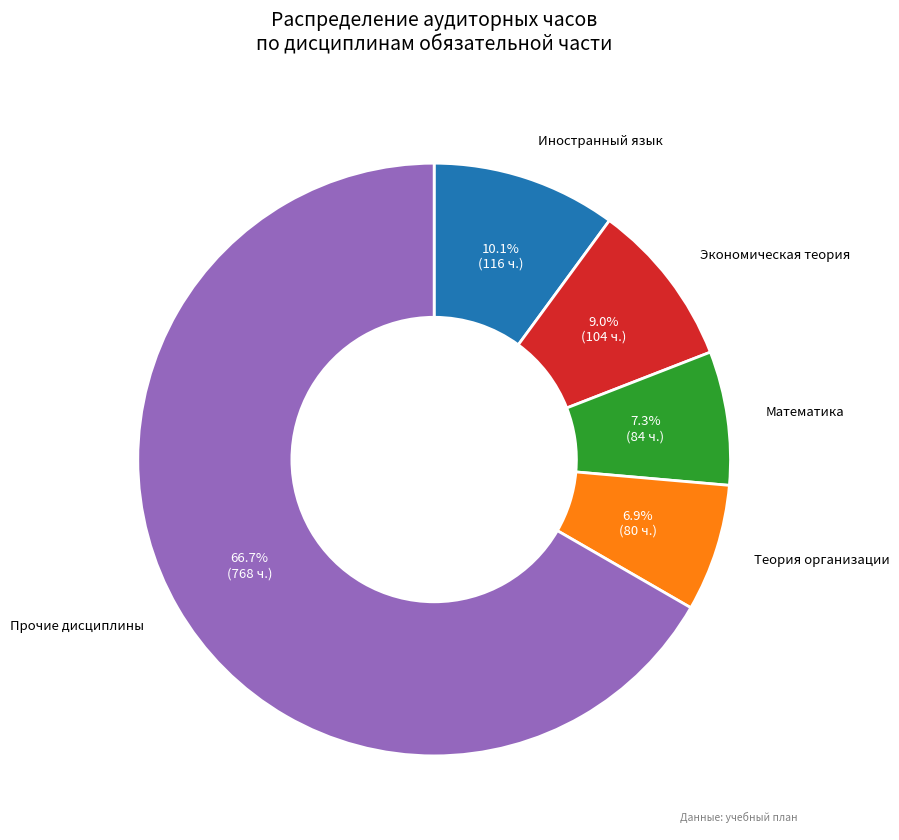

What percentage is NOT represented by Экономическая теория?

91.0%